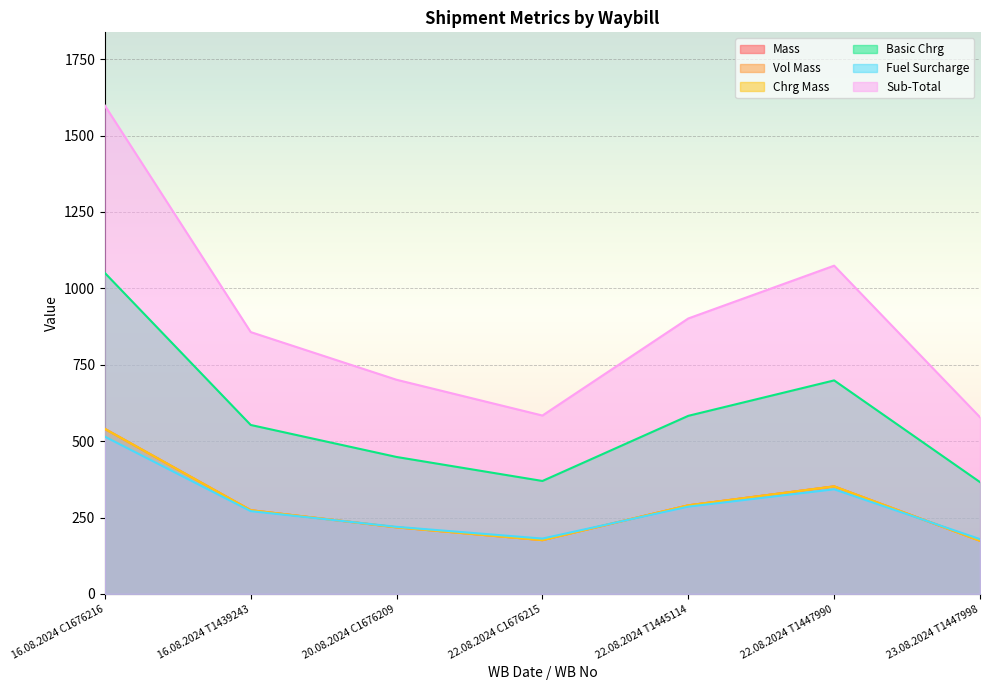

What is the difference between the second highest and second lowest values in the Mass series?

176.0